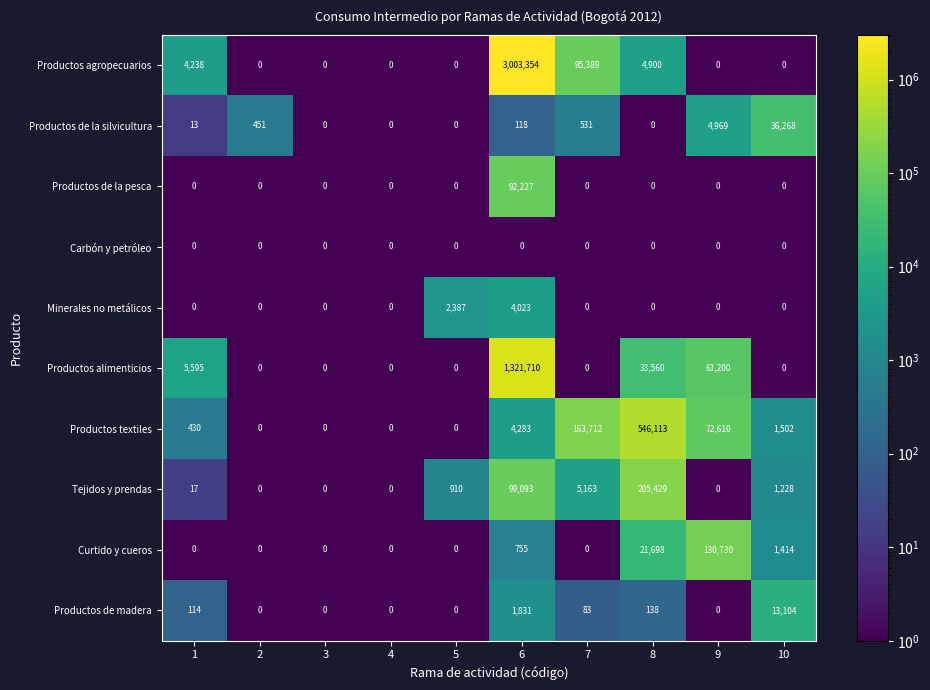

Which series has the largest range (max minus min)?

Productos agropecuarios